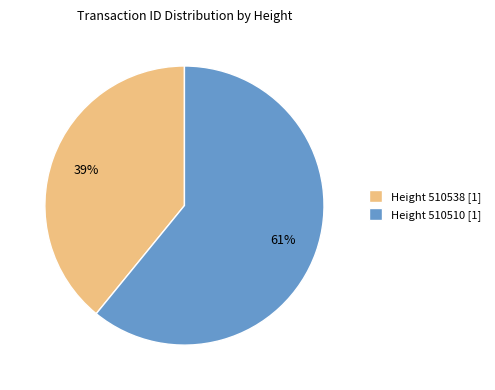

What is the majority slice?

Height 510510 [1]